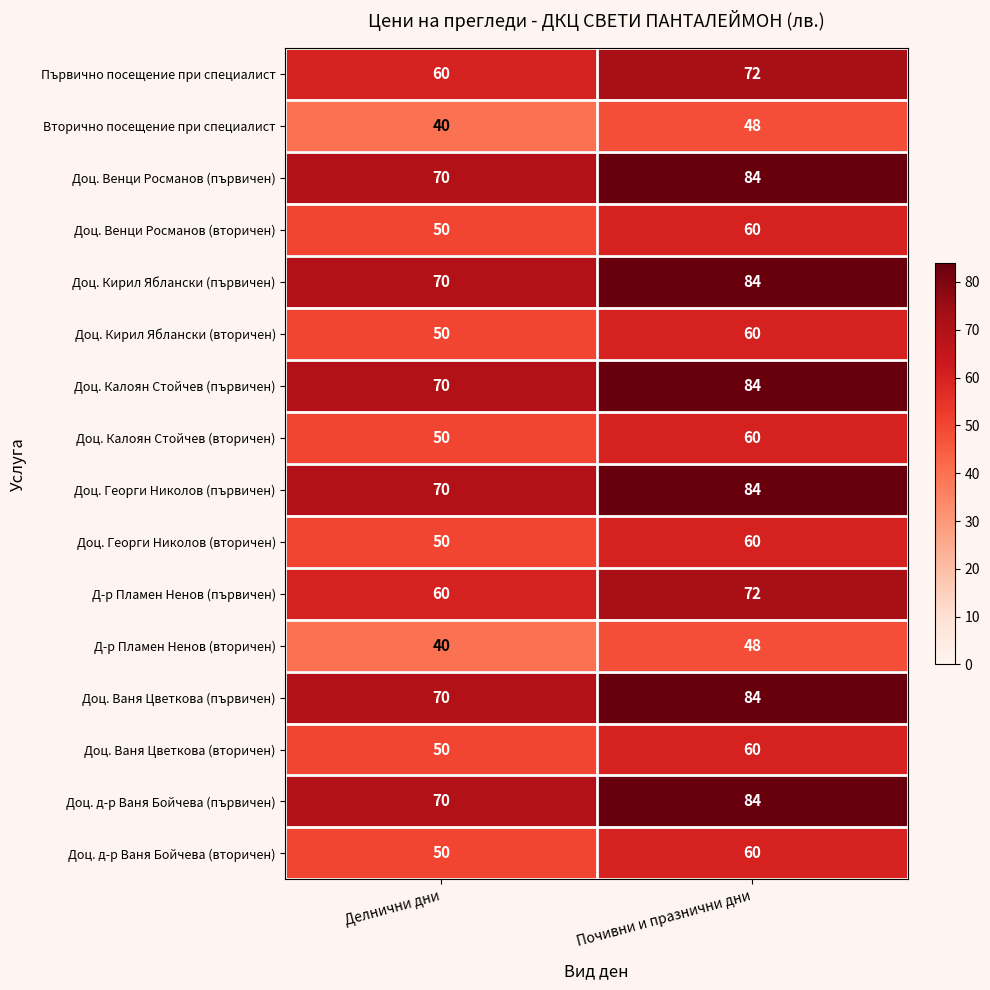

What is the total value across all series at Делнични дни?

920